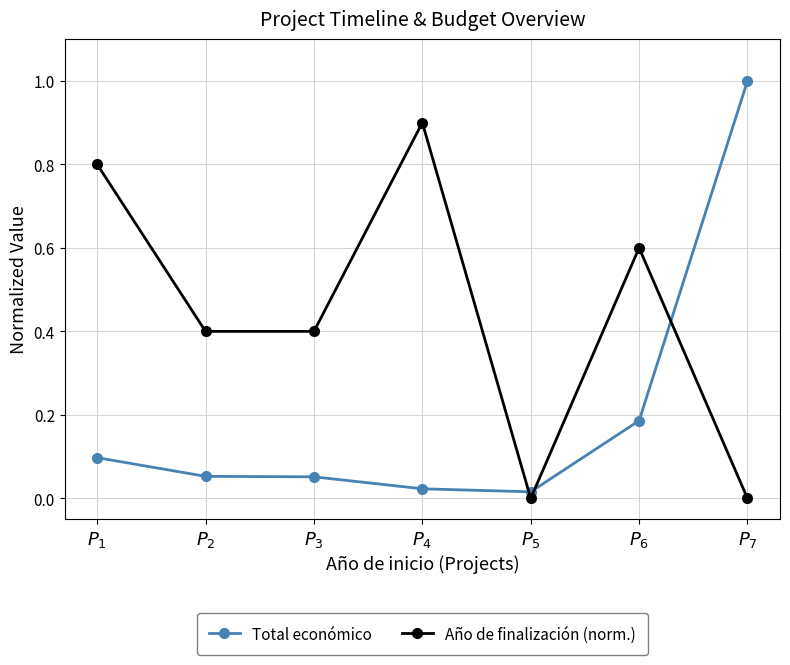

What are all the series names shown in the legend?

Total económico, Año de finalización (norm.)